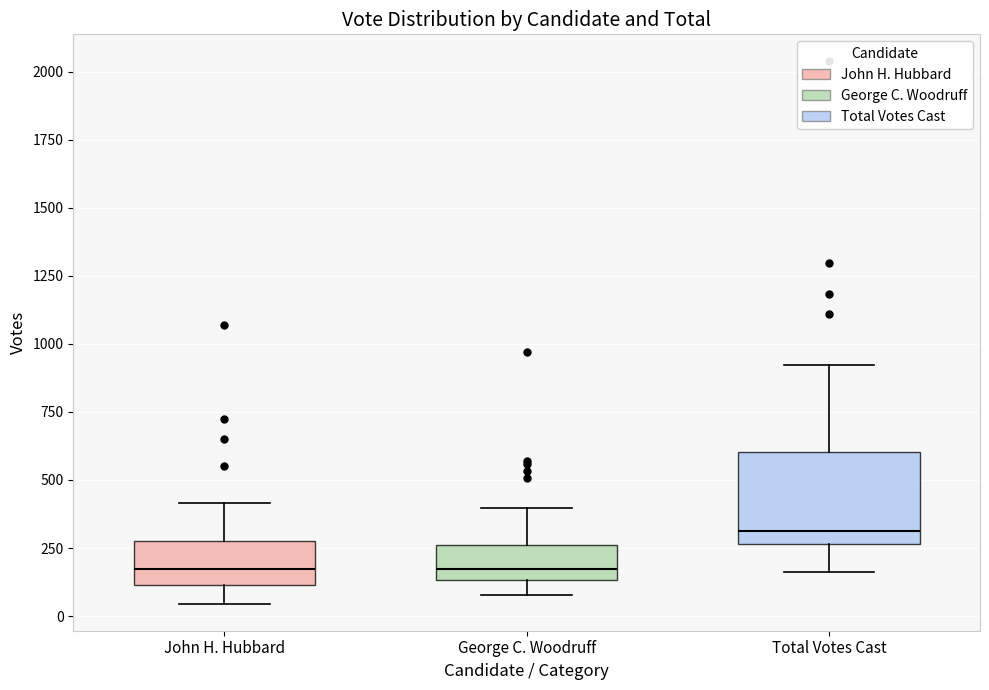

Reading left to right, read every box against the y-axis: the position of its median line, the range the box covers, and the ends of its whiskers. The values are not printed on the chart, so give them approximately, as read against the axis.

John H. Hubbard: median 150, box 100 to 300, whiskers 50 to 400
George C. Woodruff: median 150 (just above the box's lower edge), box 150 to 250, whiskers 100 to 400
Total Votes Cast: median 300, box 250 to 600, whiskers 150 to 900